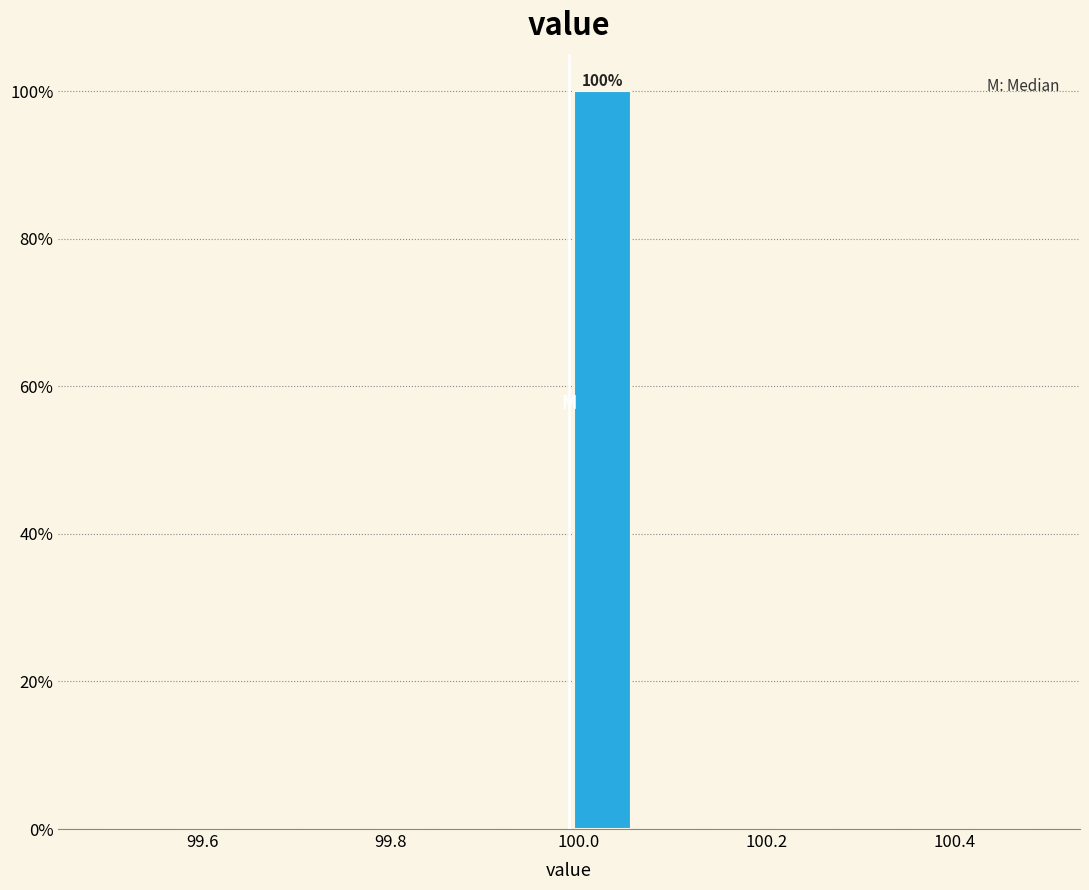

Read against the x-axis, roughly where is the centre of the tallest bar?

100.02